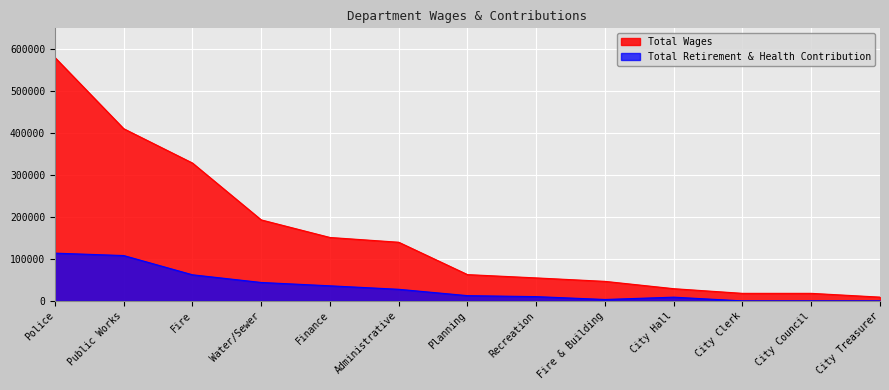

Where does the Total Wages series first go above 62709?

Police